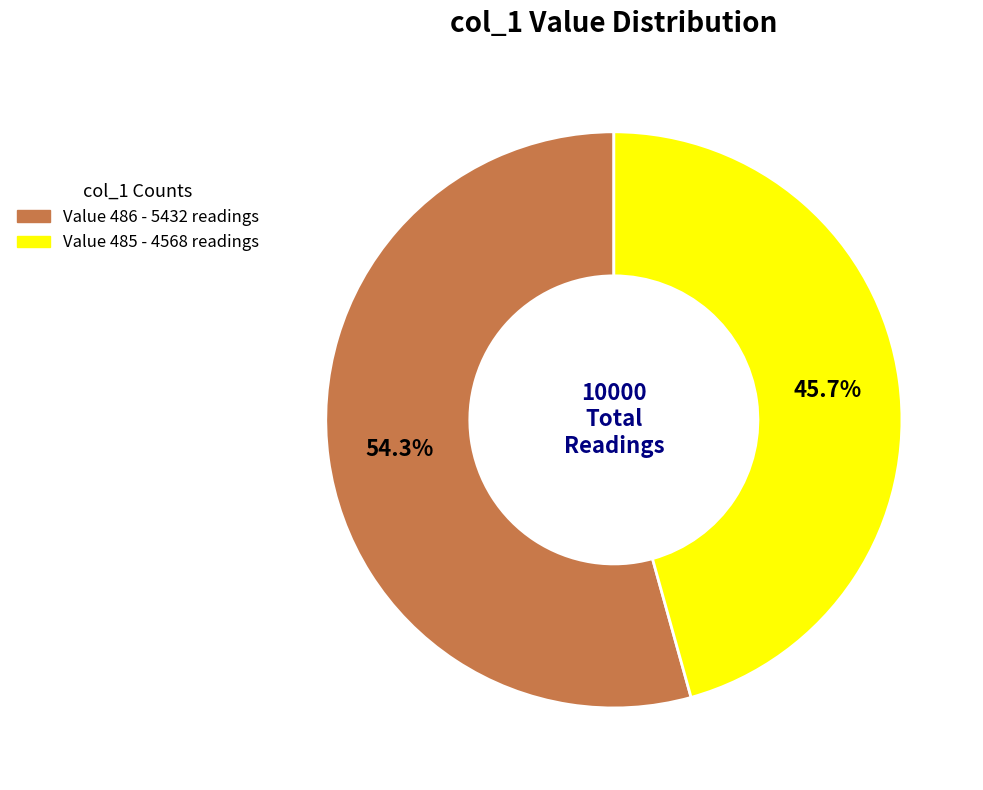

Is there a majority slice in this chart?

Yes